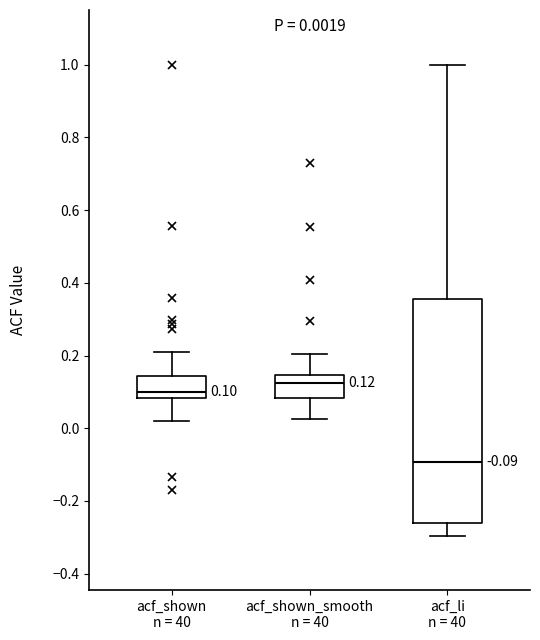

Which box's median line is the highest?

acf_shown_smooth n = 40